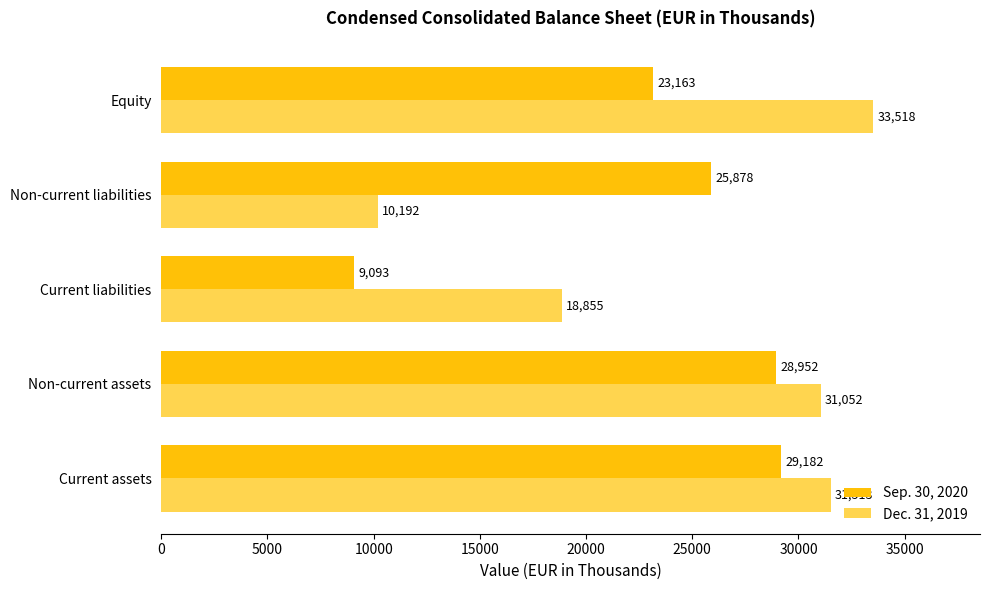

What is the difference between the Dec. 31, 2019 values at Current liabilities and Equity?

14663